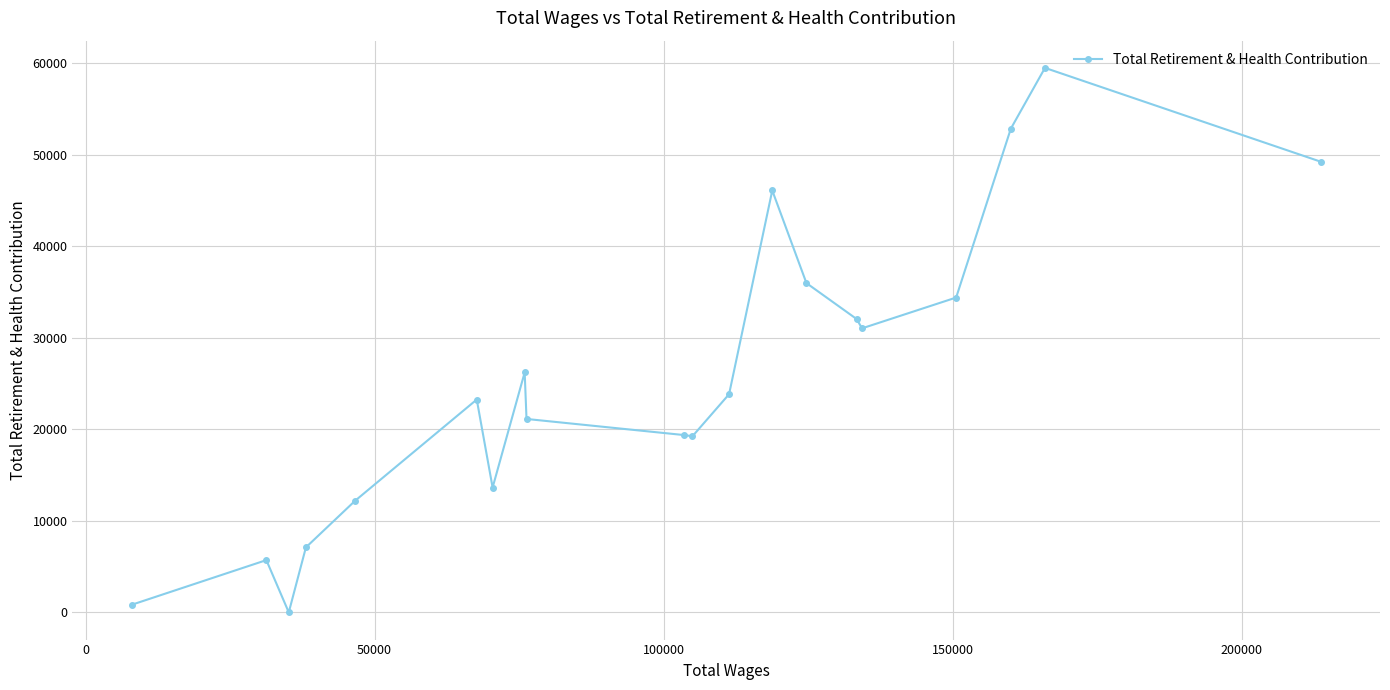

What is the maximum value shown in the chart?

59499